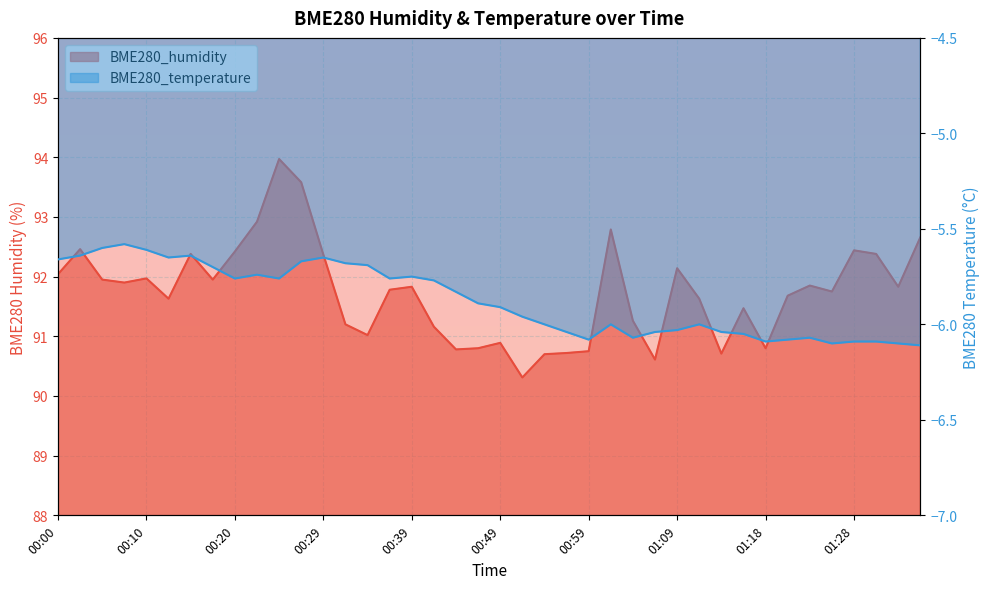

Which series changed the most between 00:15 and 00:27?

BME280_humidity